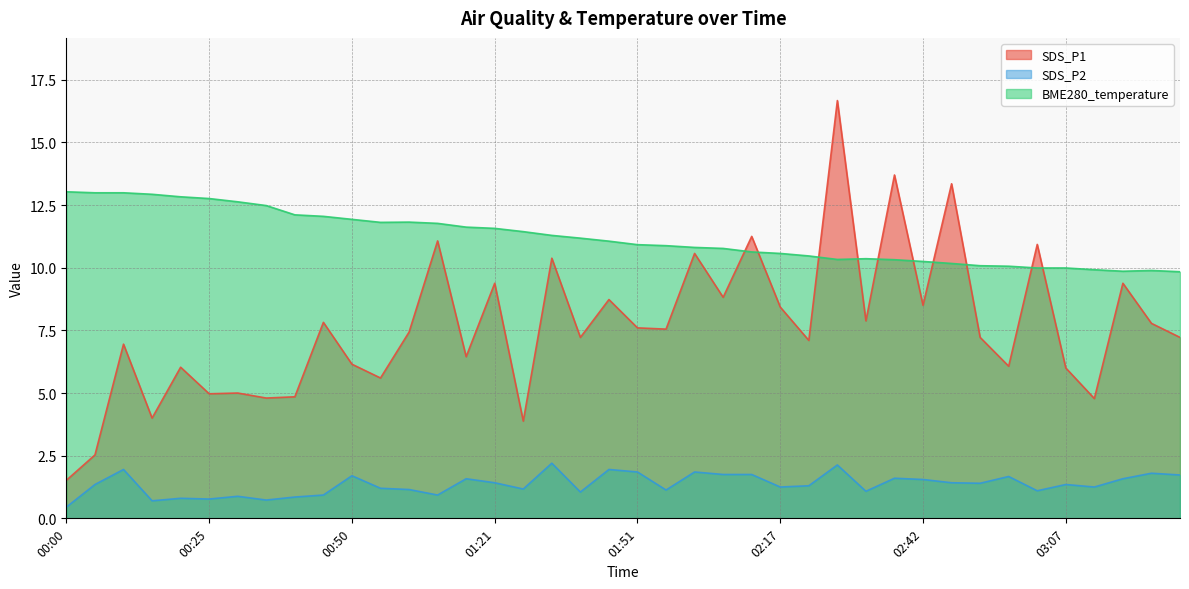

True or false: BME280_temperature and SDS_P1 cross at least once.

True